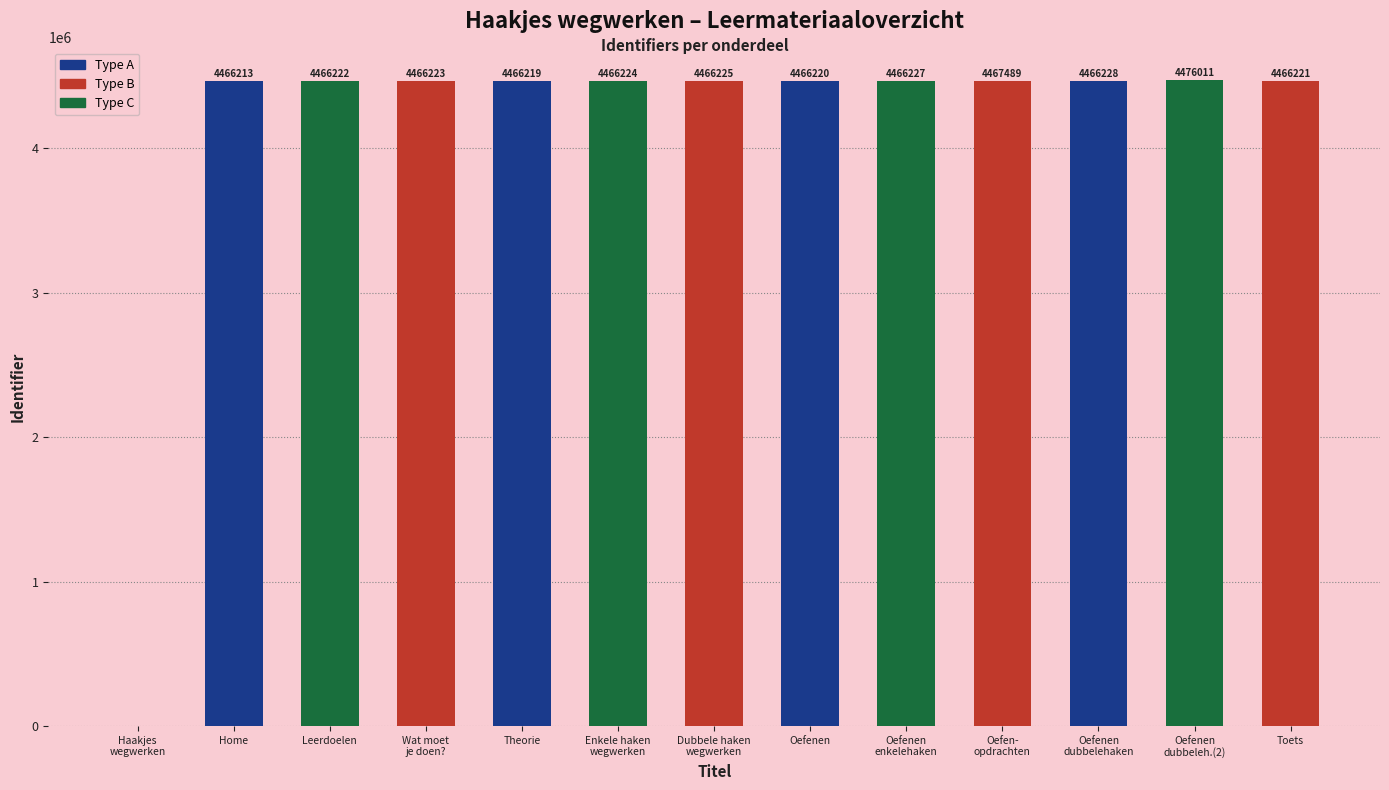

Reading left to right, transcribe all the data shown in this chart.

0	4466213	4466222	4466223	4466219	4466224	4466225	4466220	4466227	4467489	4466228	4476011	4466221